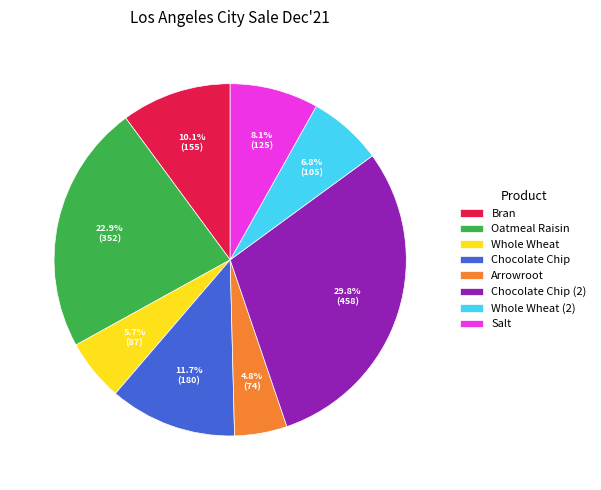

What is the largest slice in the pie chart?

Chocolate Chip (2)